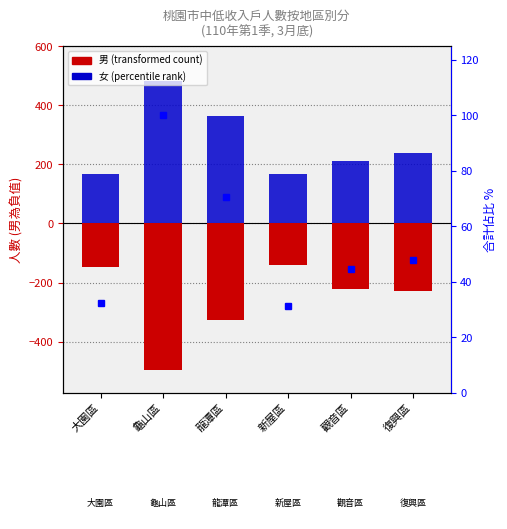

What is the sum of the 男 values at 新屋區 and 復興區?

-370.0